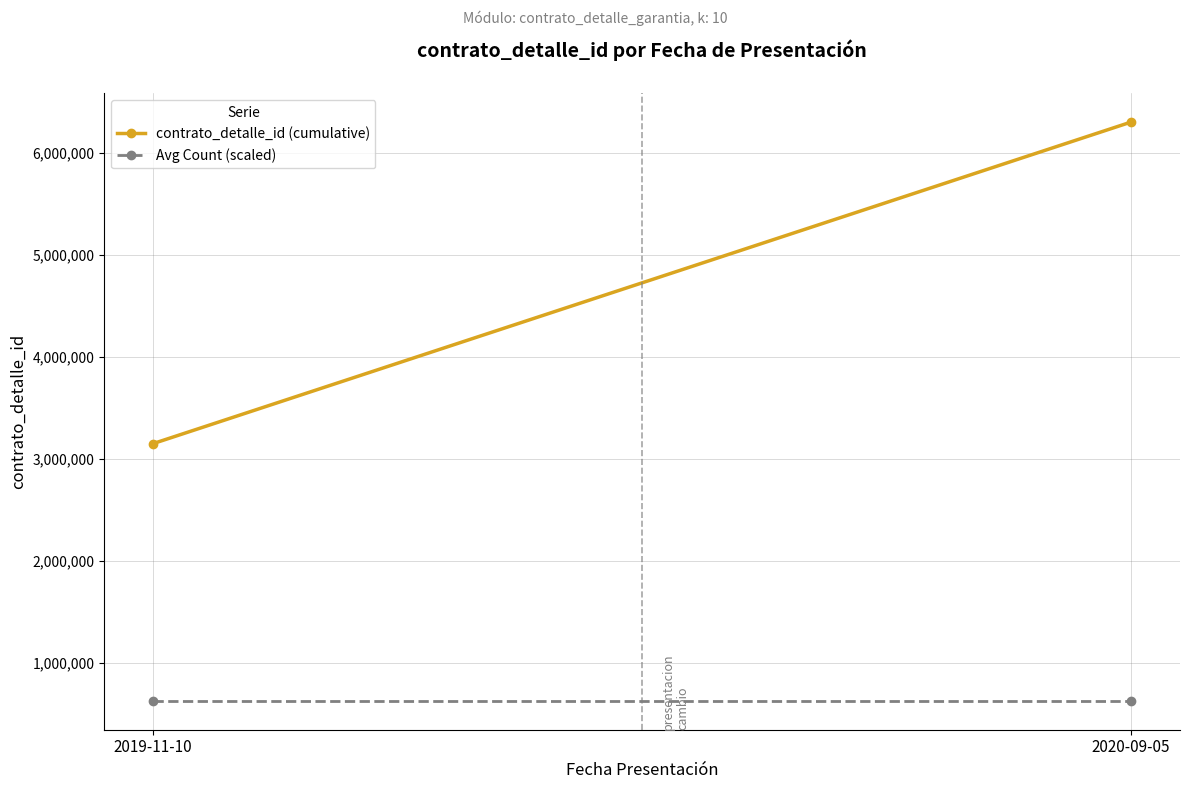

Which category has the lowest value across all series?

2019-11-10